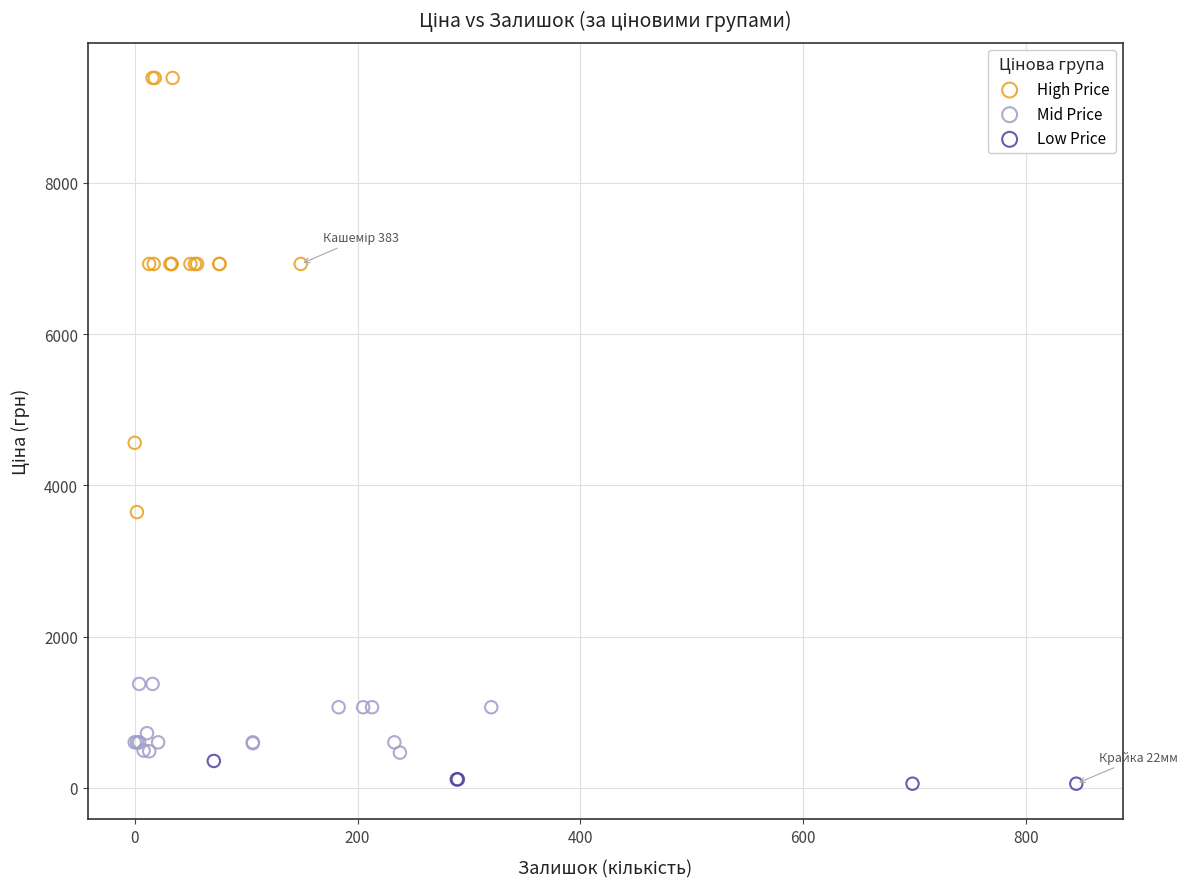

Which series reaches the maximum Y coordinate?

High Price